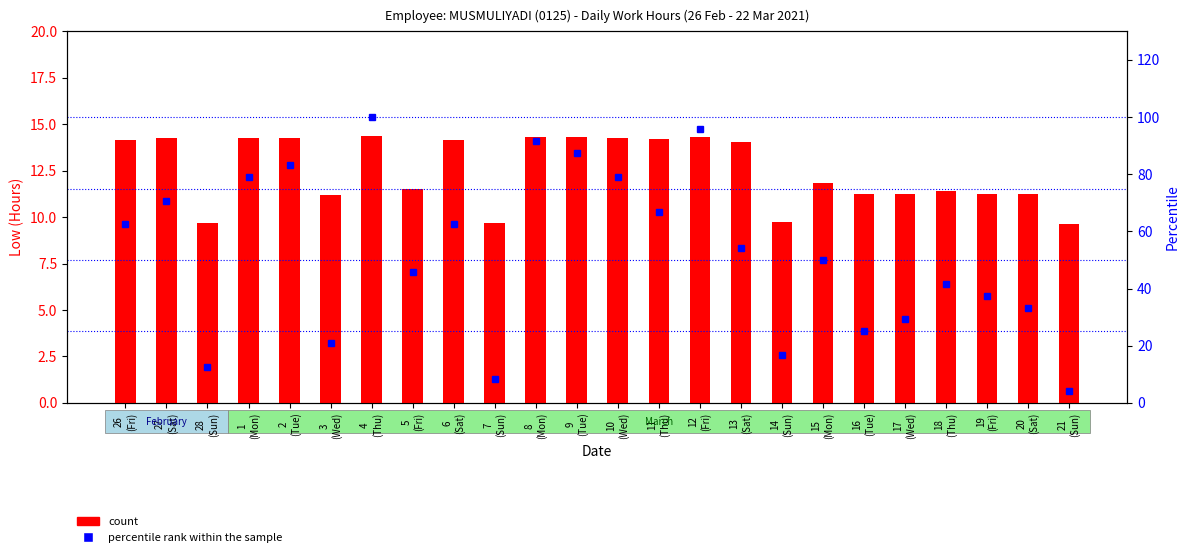

Rank the categories by count value from lowest to highest.

21
(Sun), 7
(Sun), 28
(Sun), 14
(Sun), 3
(Wed), 16
(Tue), 17
(Wed), 20
(Sat), 19
(Fri), 18
(Thu), 5
(Fri), 15
(Mon), 13
(Sat), 26
(Fri), 6
(Sat), 11
(Thu), 27
(Sat), 1
(Mon), 10
(Wed), 2
(Tue), 9
(Tue), 8
(Mon), 12
(Fri), 4
(Thu)